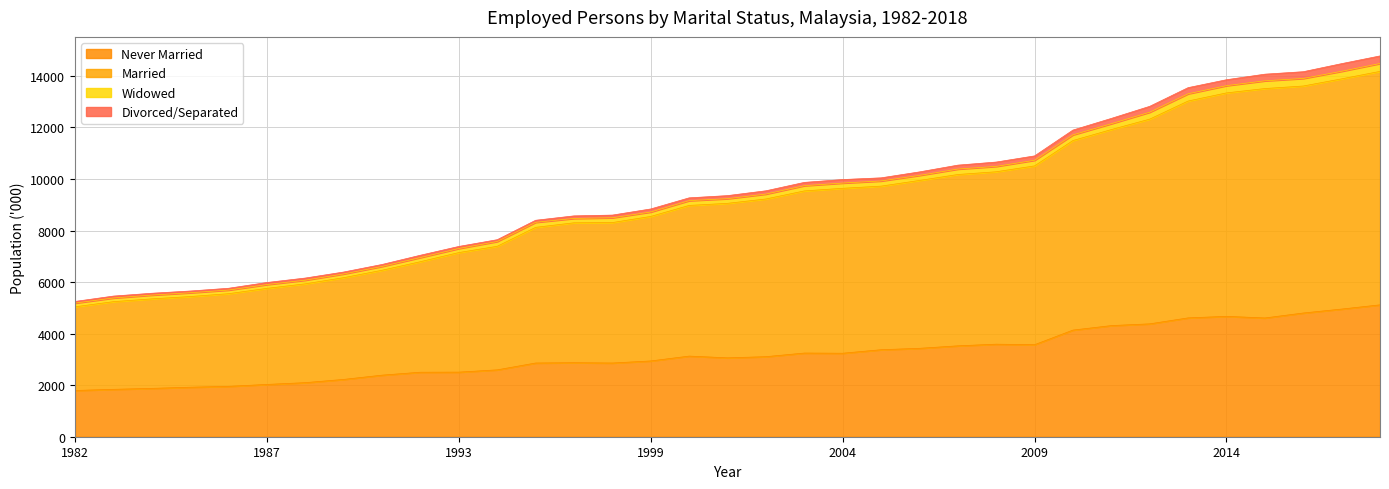

True or false: Married and Never Married intersect in this chart.

False